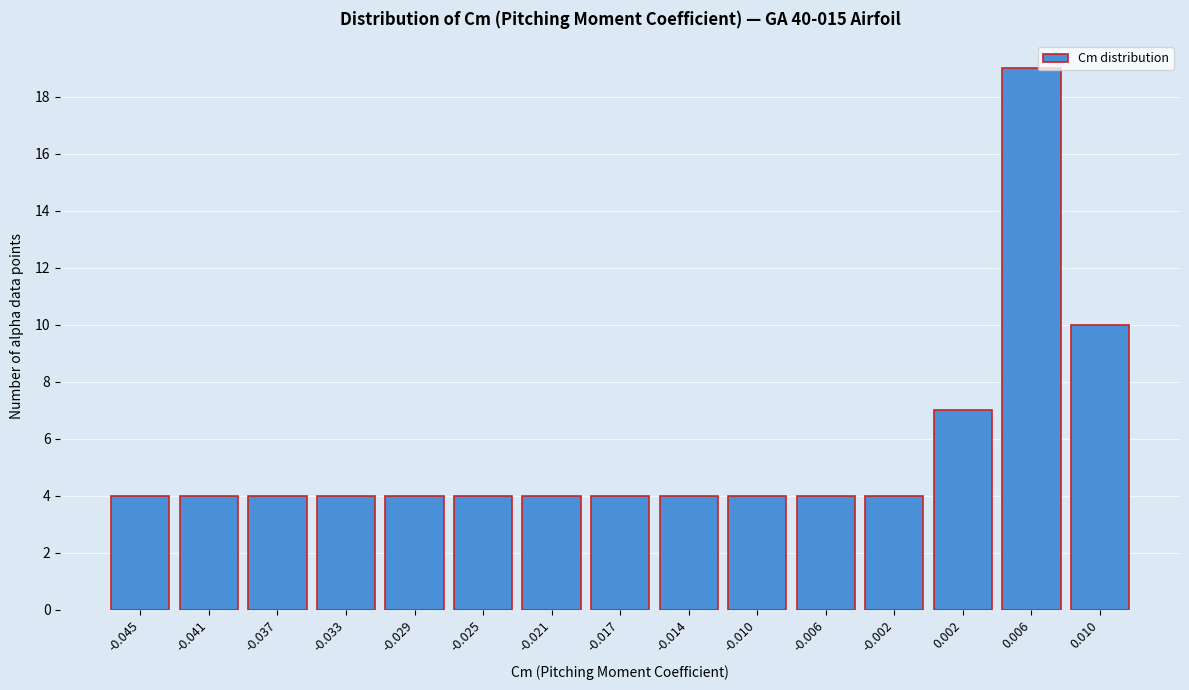

Reading left to right, what are all the values shown in this chart?

4	4	4	4	4	4	4	4	4	4	4	4	7	19	10